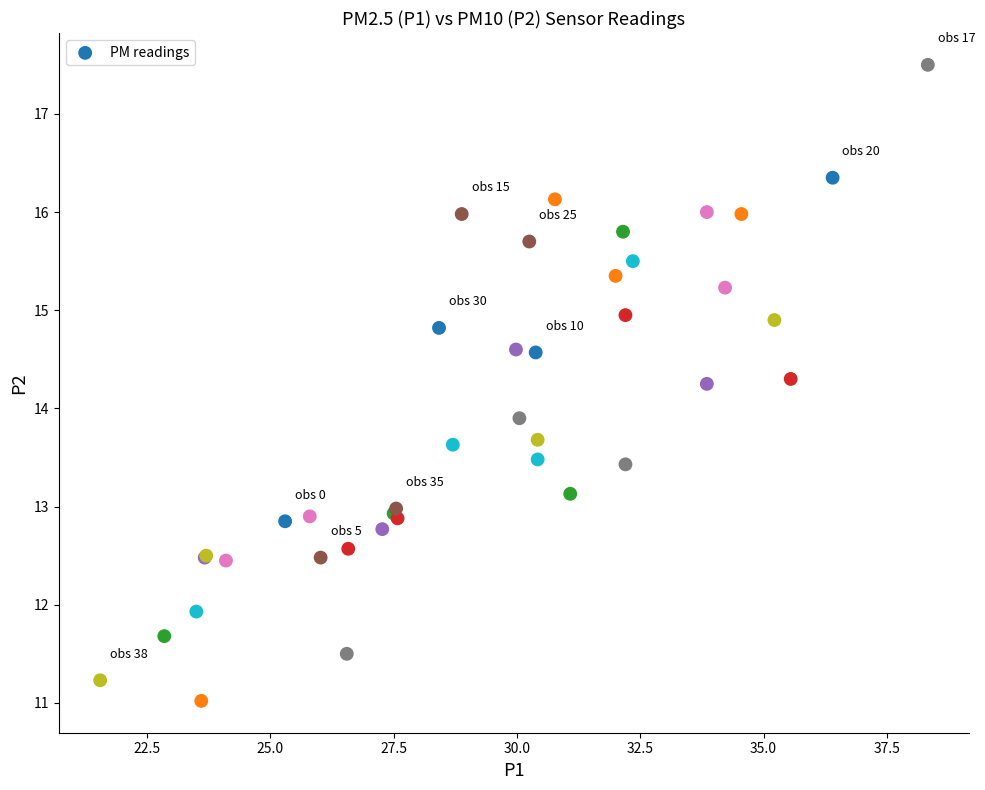

What Y value in the scatter plot is closest to 14?

13.9